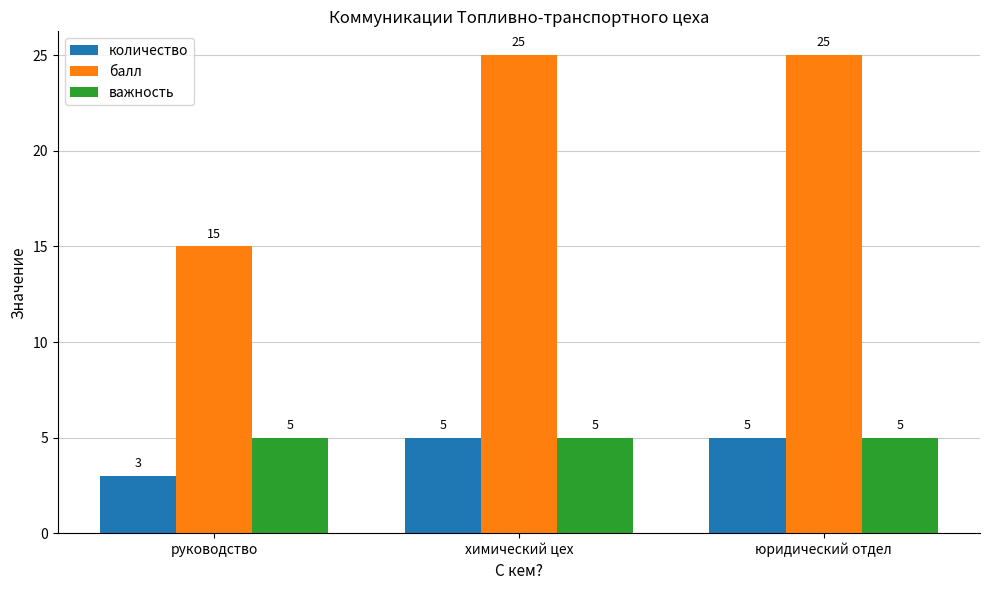

Reading left to right, what are all the values shown in this chart?

количество: 3	5	5
балл: 15	25	25
важность: 5	5	5